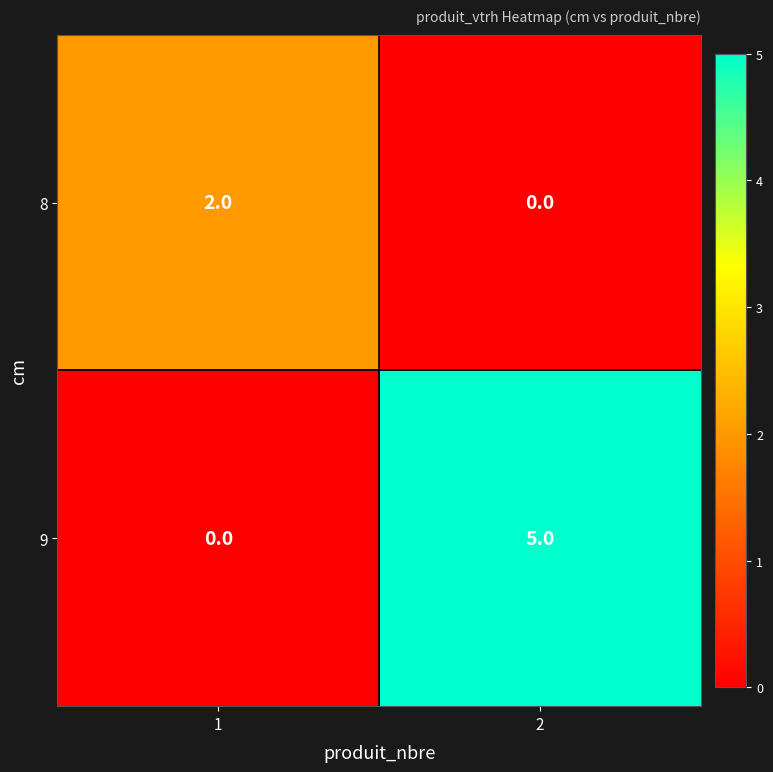

Rank the series at 1 from highest to lowest value.

8, 9